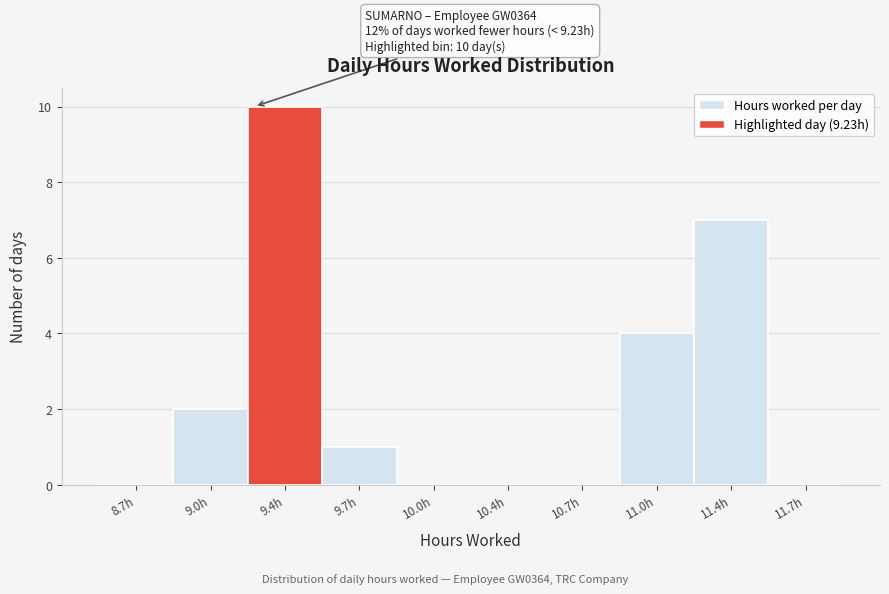

Reading left to right, list all the values displayed in this chart.

8.7h=0	9.0h=2	9.4h=10	9.7h=1	10.0h=0	10.4h=0	10.7h=0	11.0h=4	11.4h=7	11.7h=0